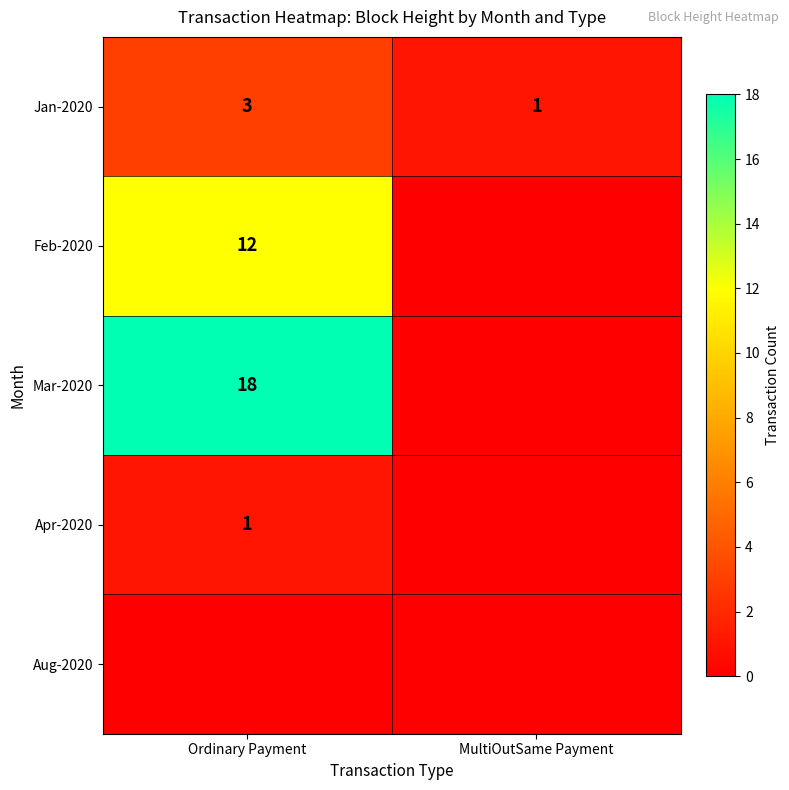

The value of Jan-2020 at MultiOutSame Payment is 1. True or false?

True